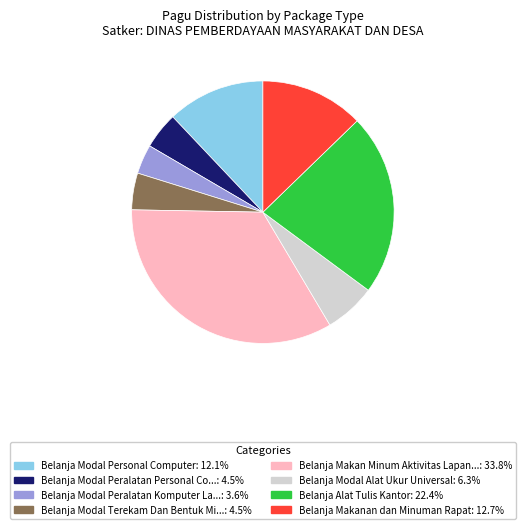

Is there any slice that represents more than half of the pie?

No